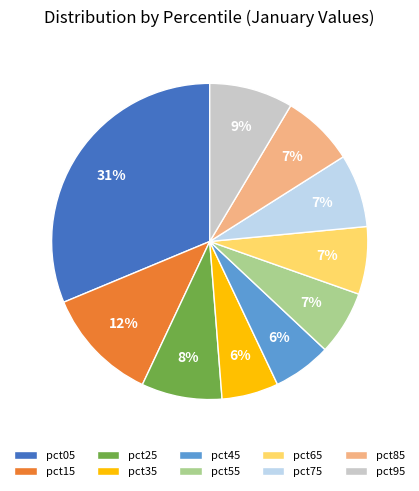

Do pct75 and pct85 together represent more than half of the pie?

No